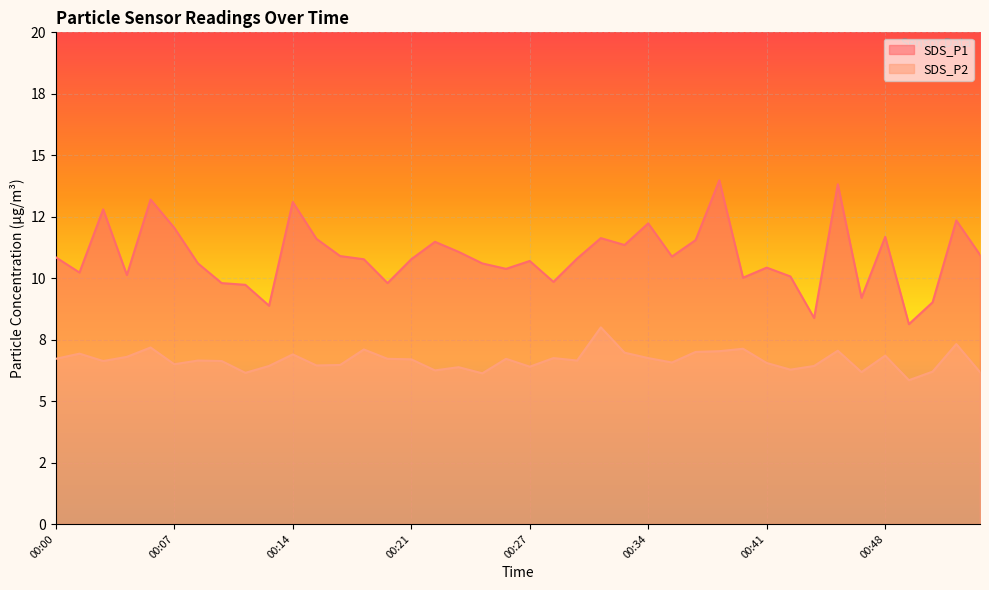

In SDS_P2, how many points are lower than both neighbors (excluding endpoints)?

12